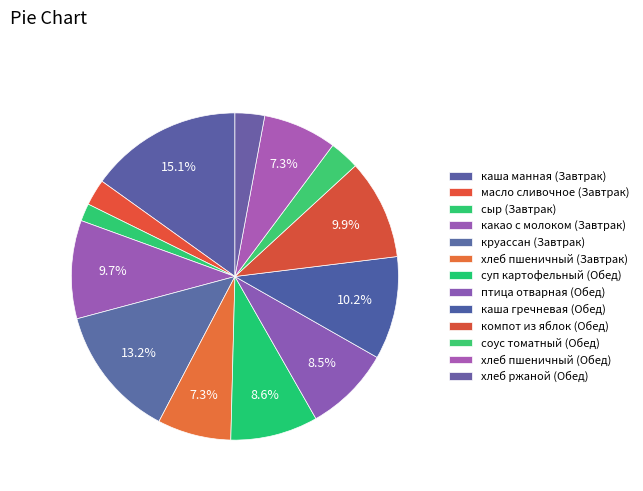

True or false: какао с молоком (Завтрак) accounts for 10% of the total.

True